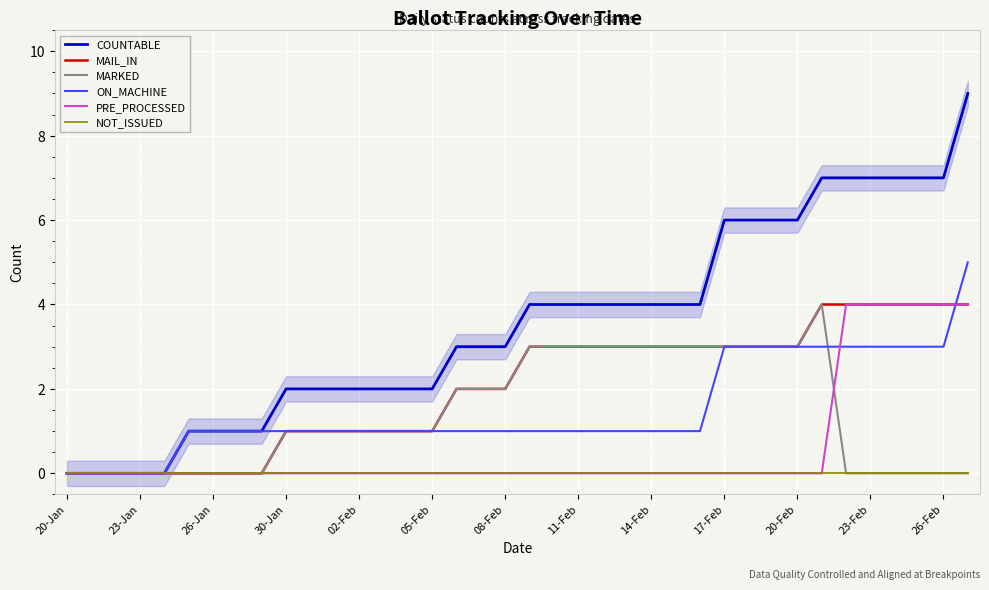

At which category is the sum across all series the highest?

37